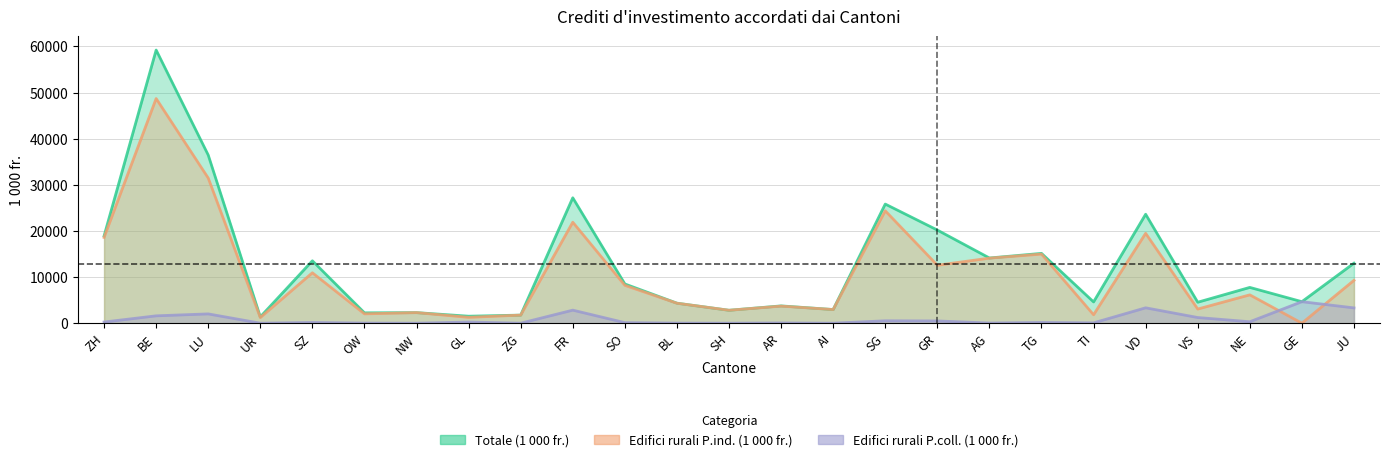

List the series in order of their overall mean, highest first.

Totale (1 000 fr.), Edifici rurali P.ind. (1 000 fr.), Edifici rurali P.coll. (1 000 fr.)